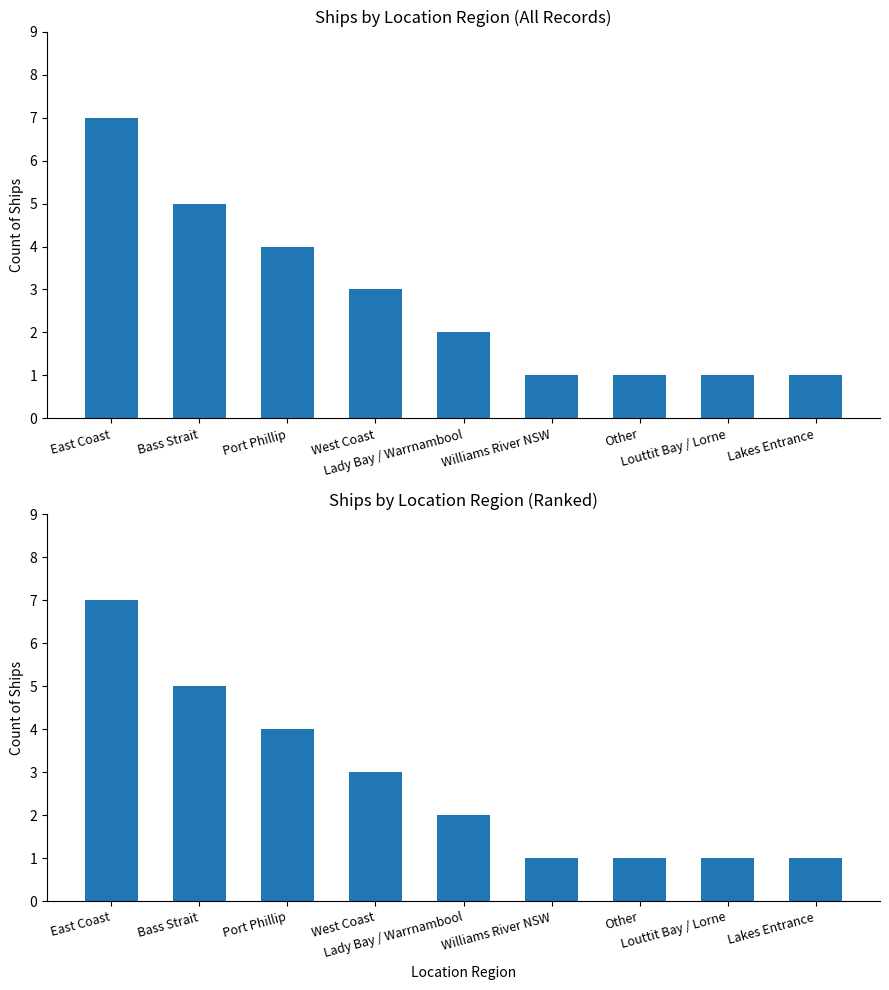

How many bars are there in total?

9